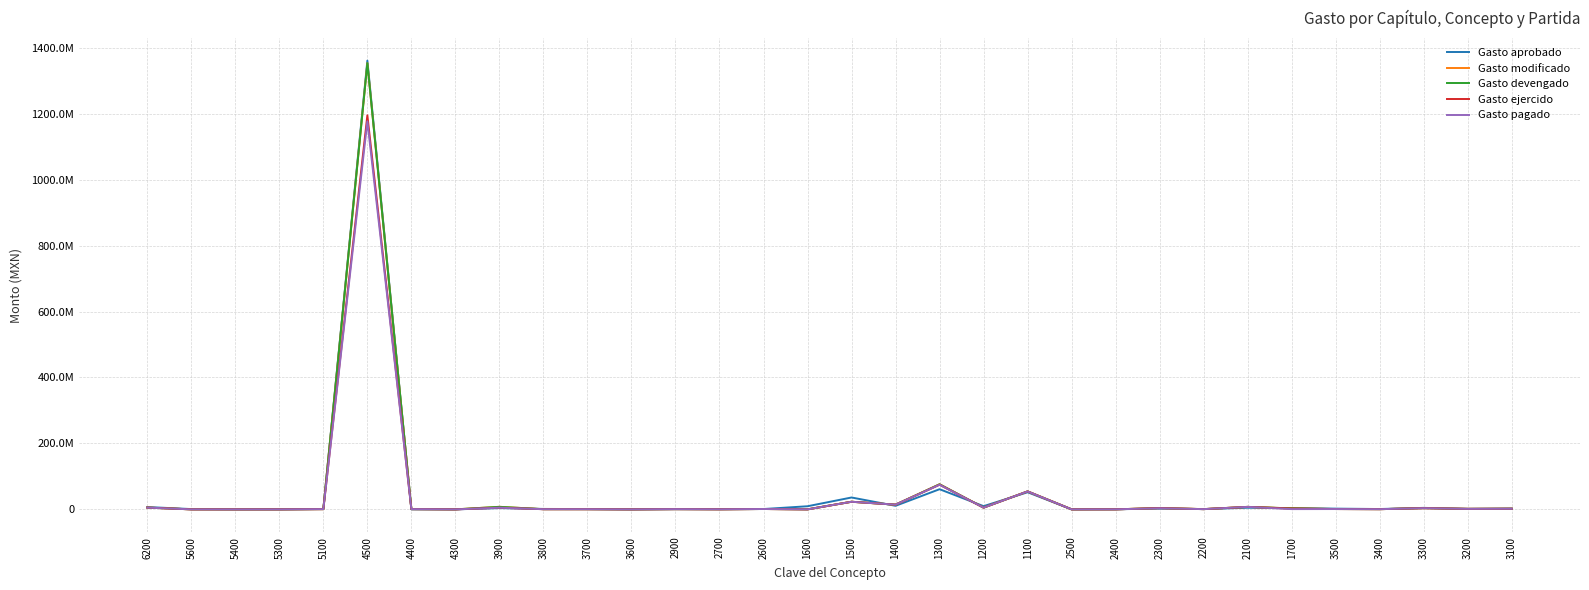

True or false: Gasto ejercido has a value of 3740097.9 at 2100.

False